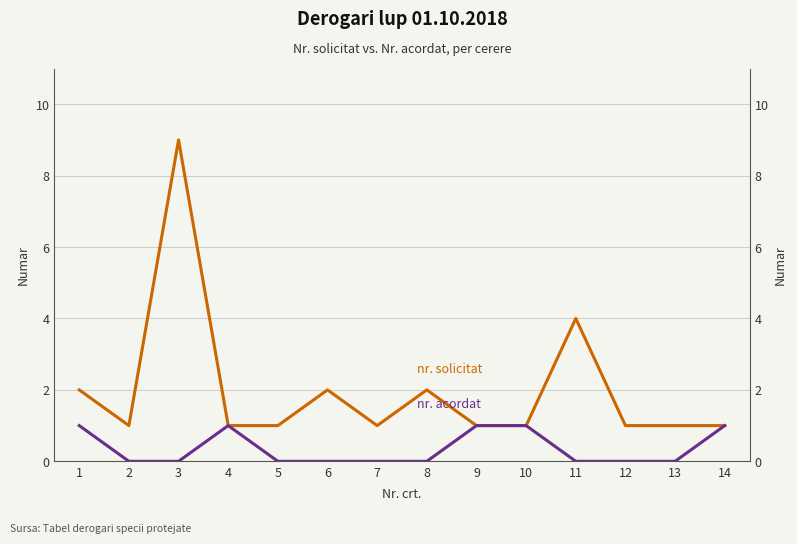

What is the difference between the highest and lowest values at 1?

1